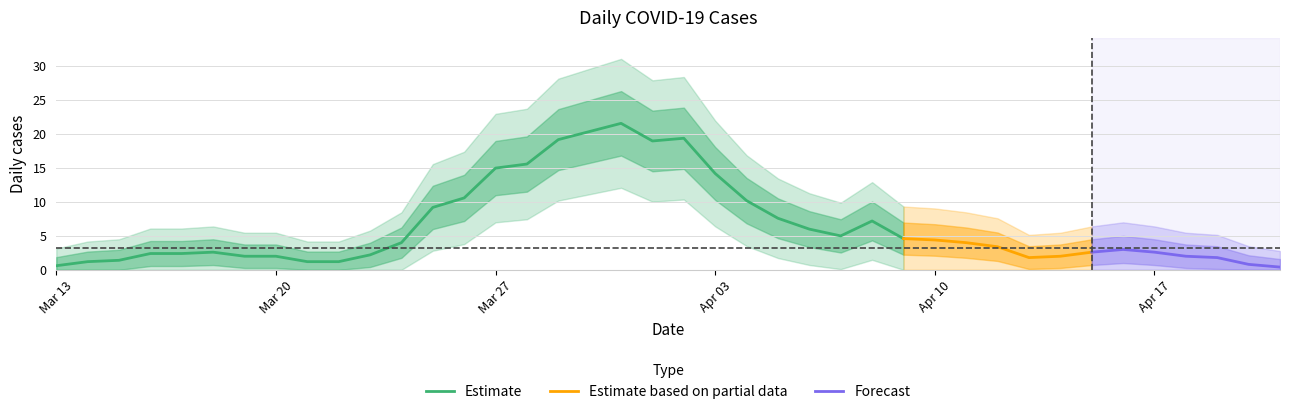

What is the maximum value for Estimate?

21.6